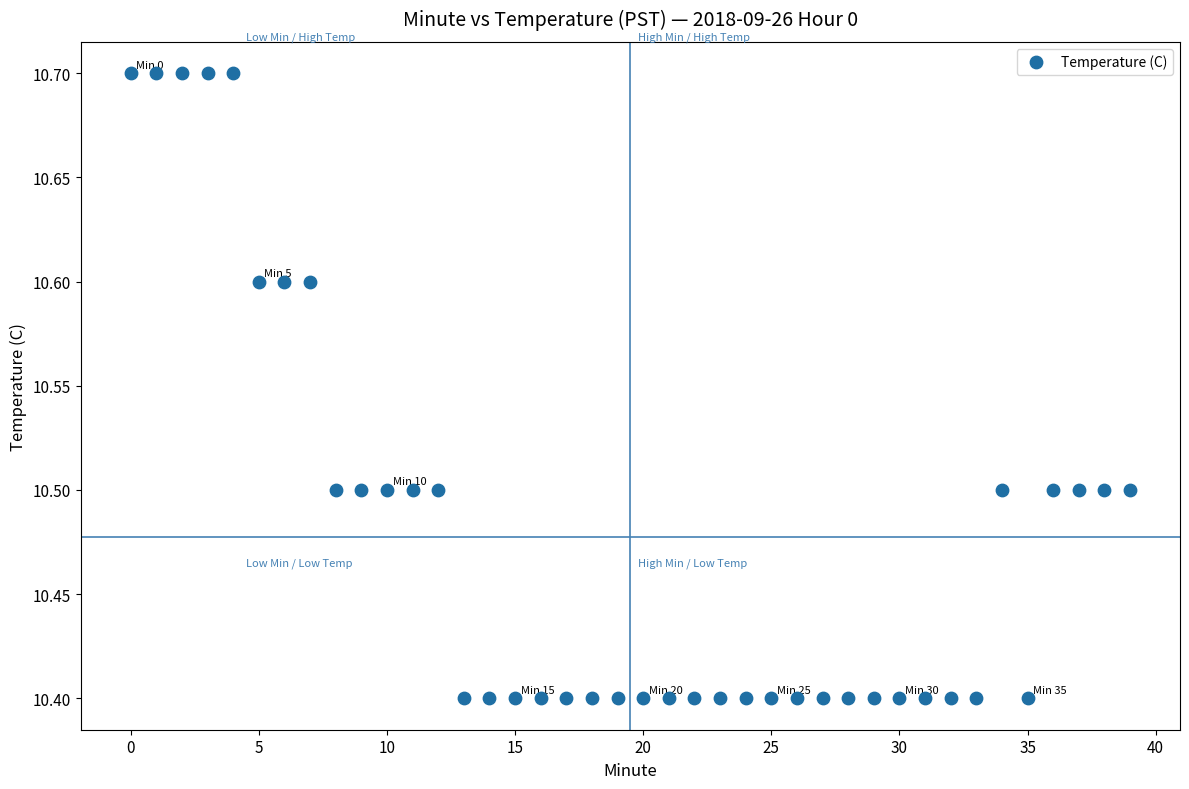

What is the range of Y values (max minus min)?

0.3